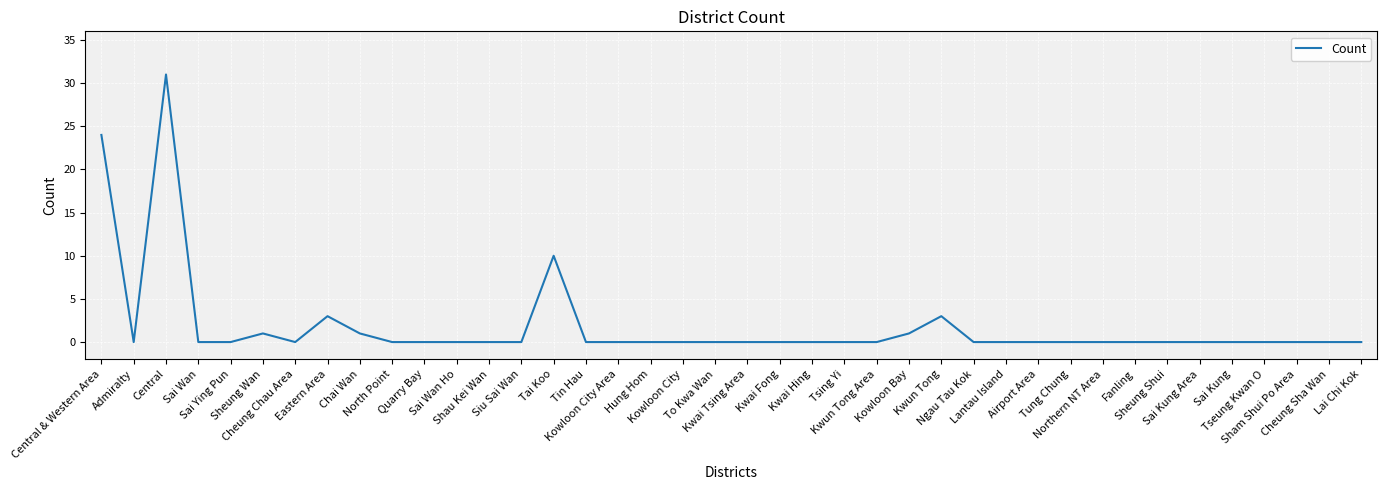

How many series are shown in this chart?

1